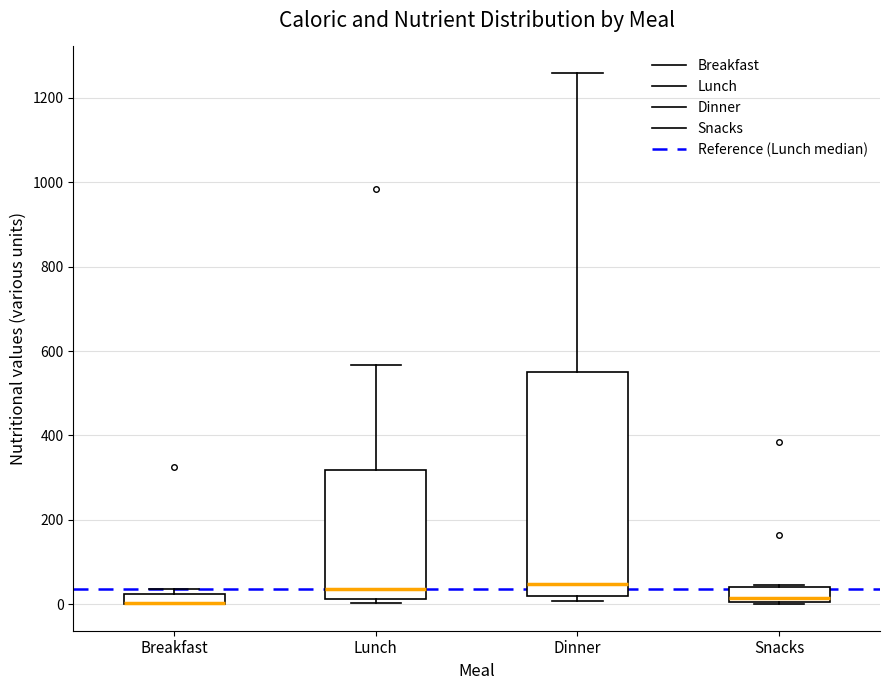

Where is the upper edge of the box for Dinner on the y-axis? The values are not printed on the chart, so give them approximately, as read against the axis.

560